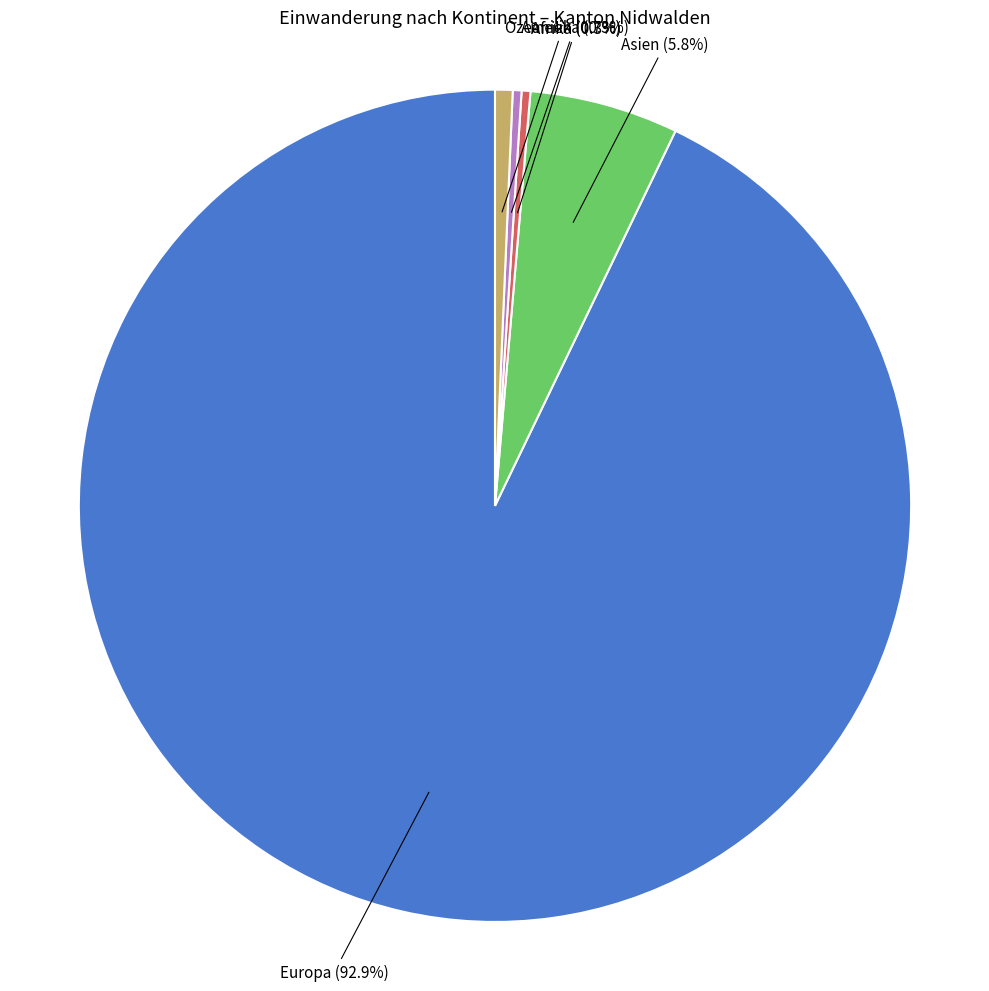

Does any single category account for the majority?

Yes